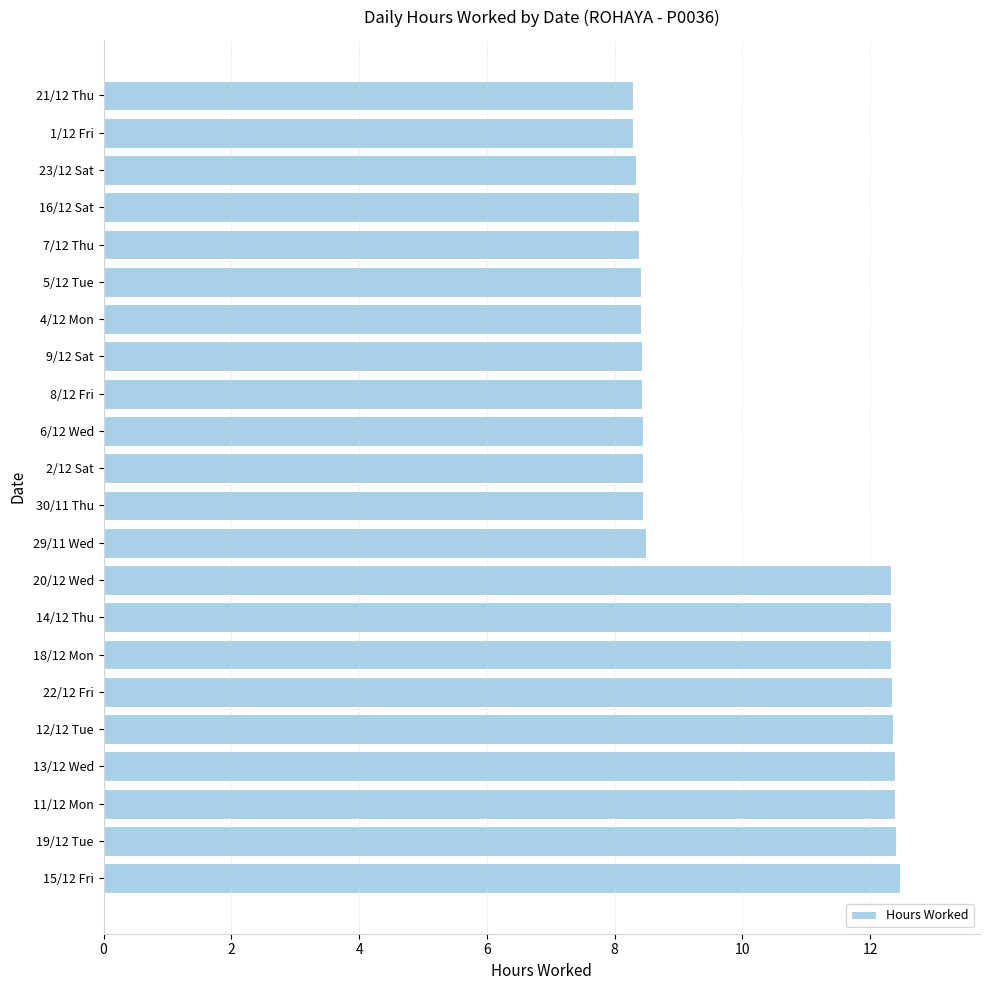

What is the maximum value shown in the chart?

12.5